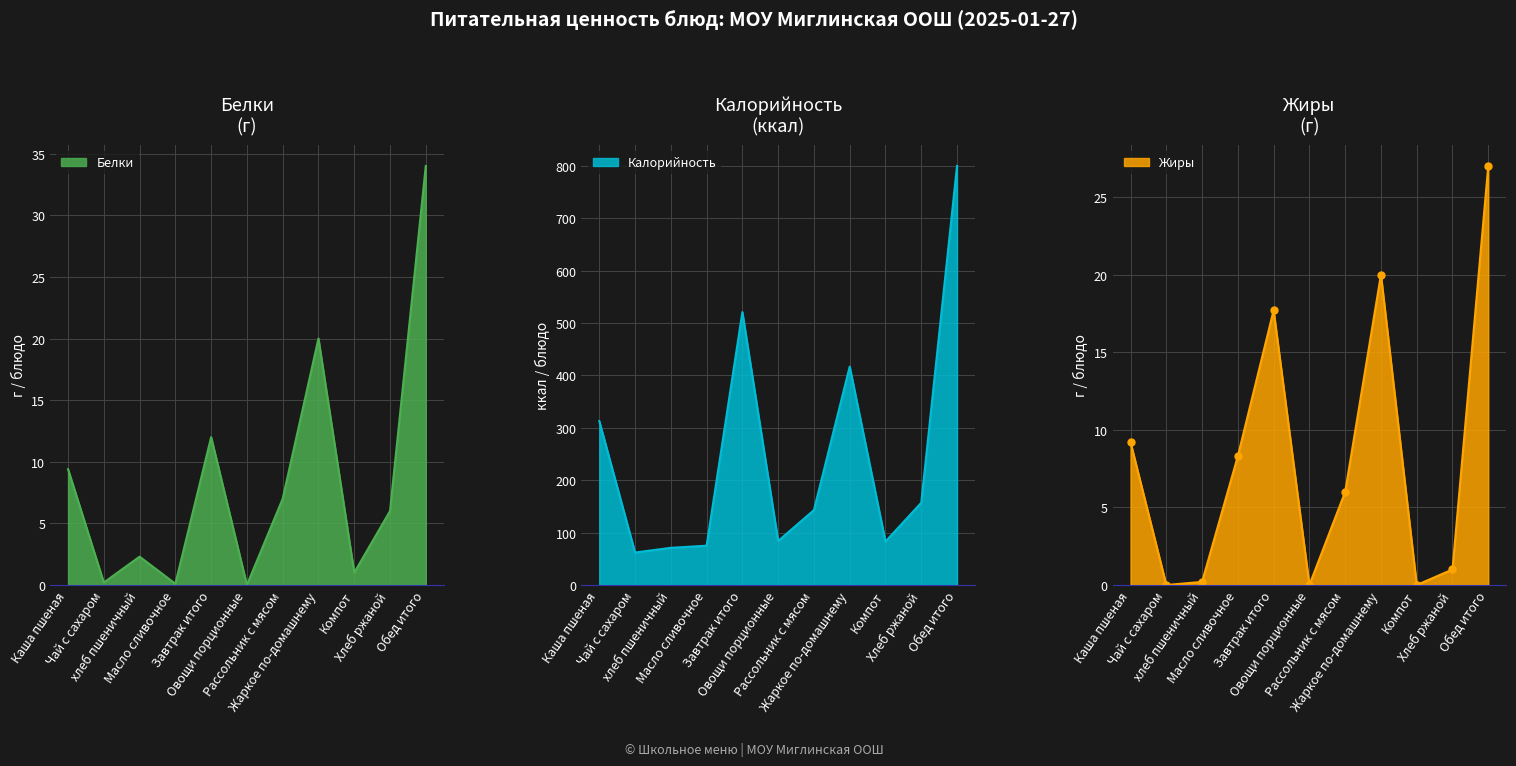

What is the sum of the Калорийность values at Компот and Завтрак итого?

604